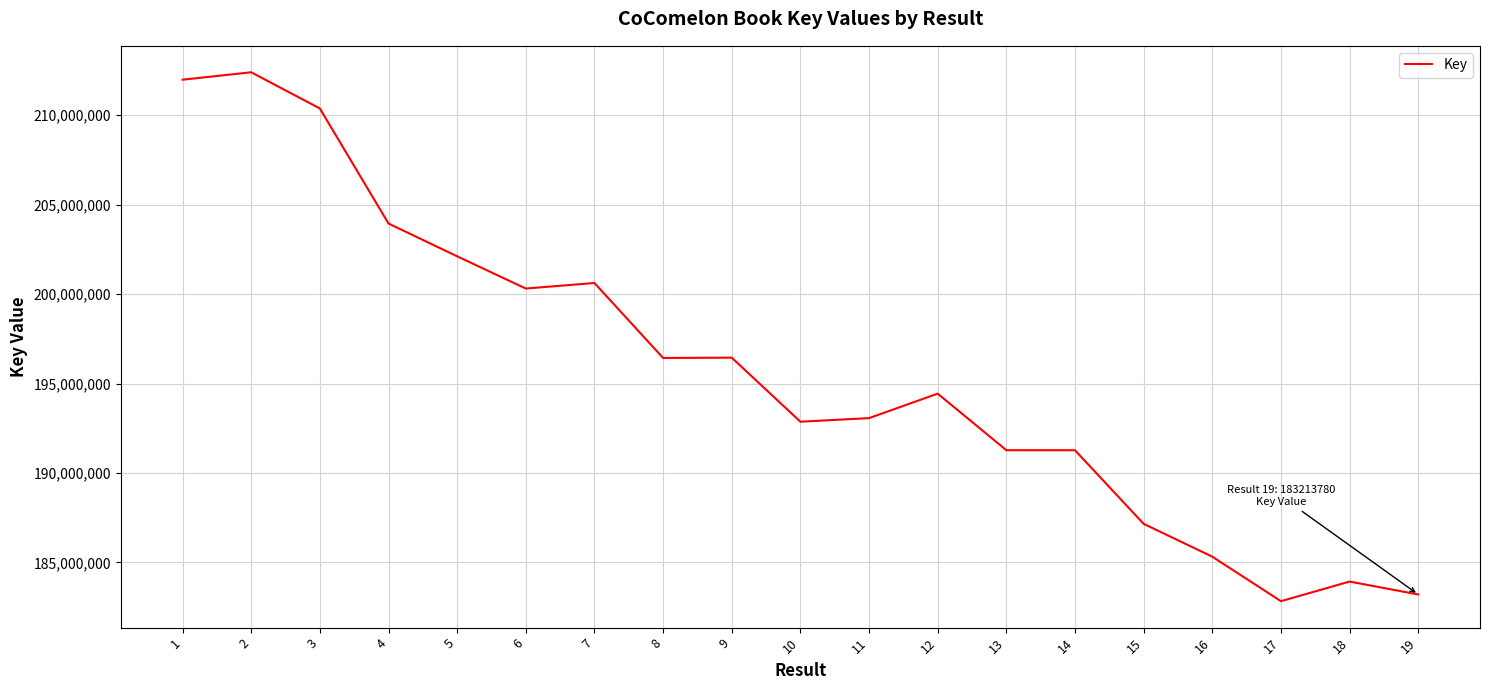

What is the ratio of the value at 2 to the value at 9?

1.1